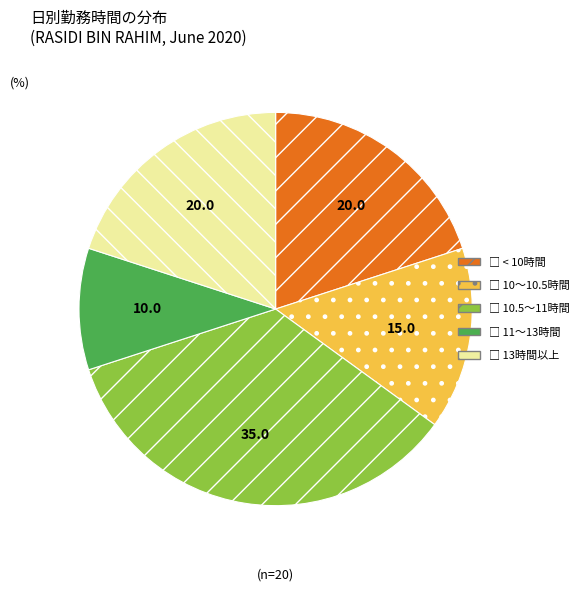

Is there a majority slice in this chart?

No